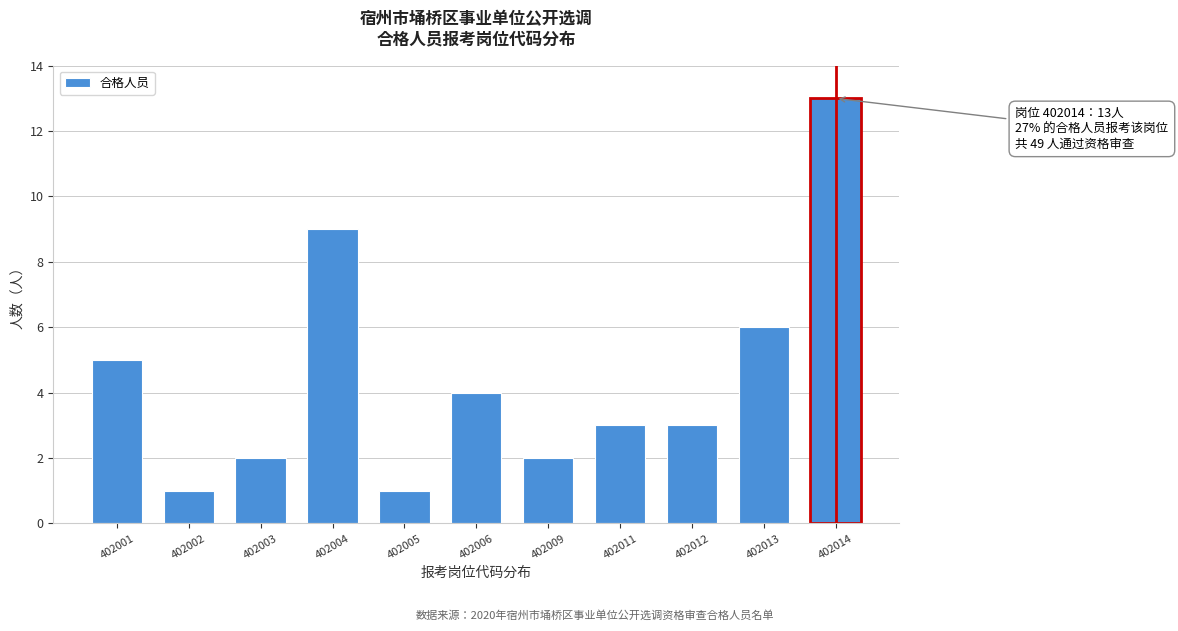

Reading right to left, transcribe all the data shown in this chart.

13	6	3	3	2	4	1	9	2	1	5